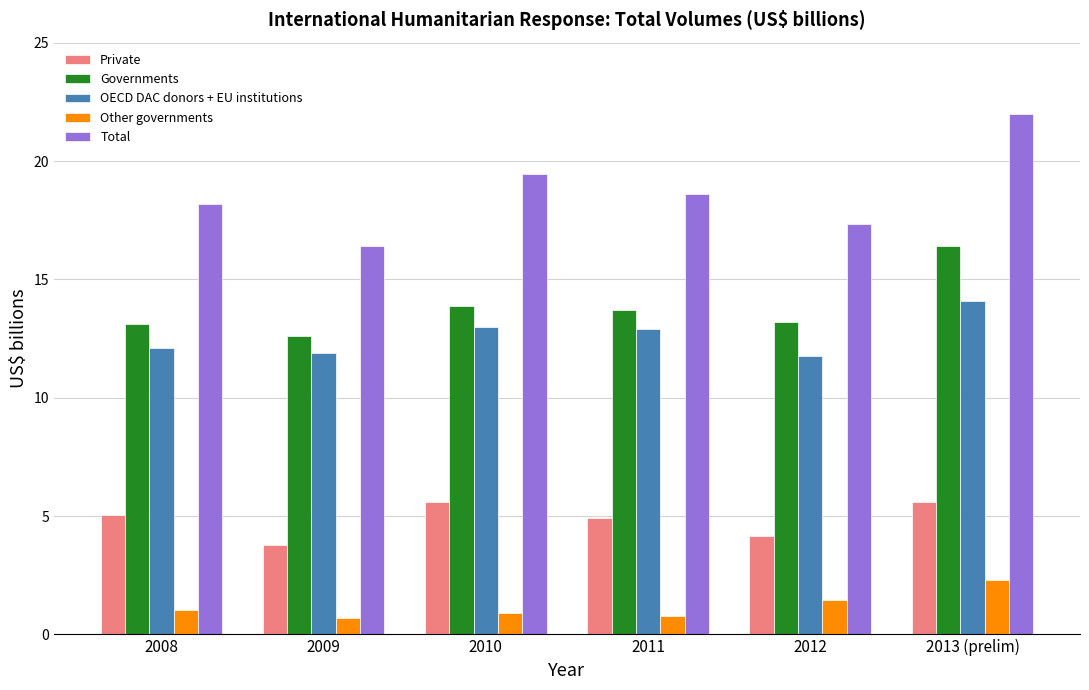

Count the number of data series in this chart.

5